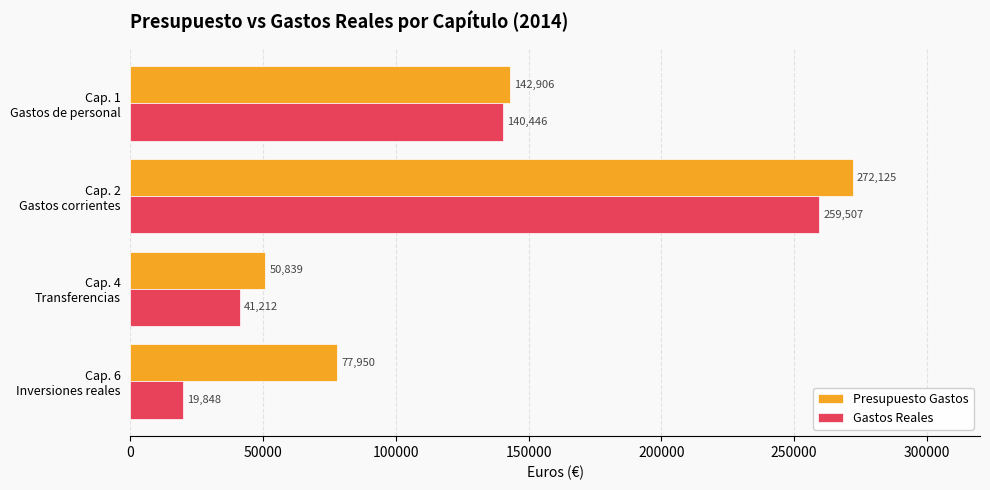

Which series has the largest range (max minus min)?

Gastos Reales